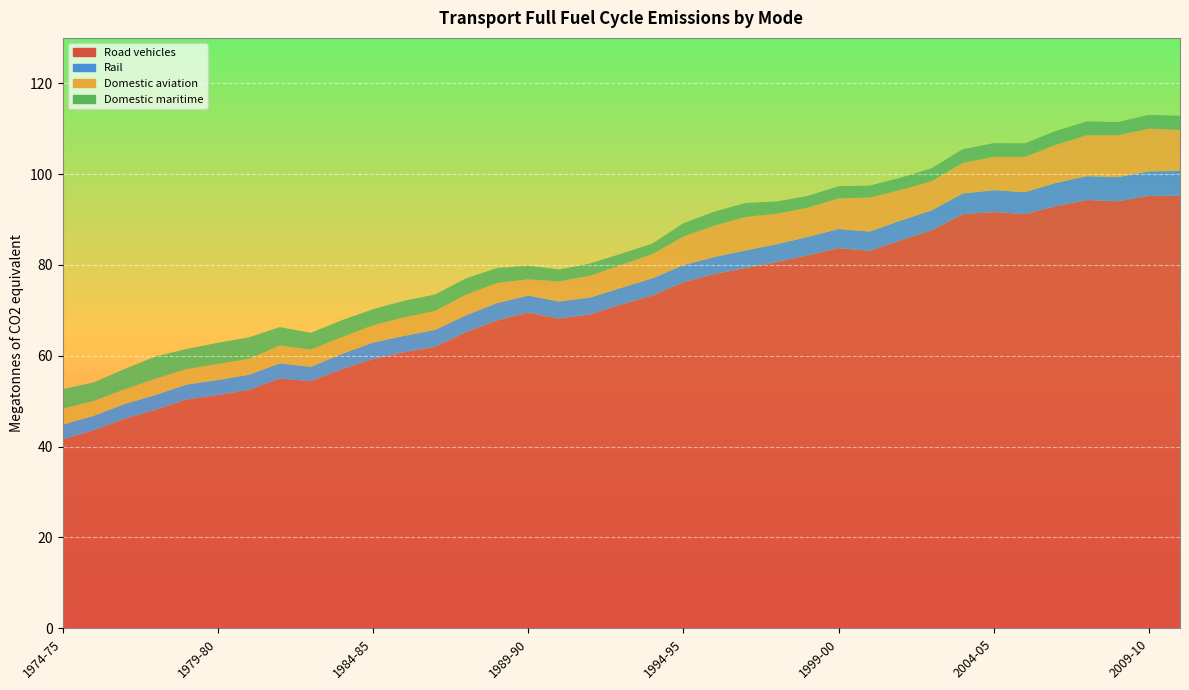

Reading right to left, what are all the values shown in this chart?

Road vehicles: 95.2	95.2	94.0	94.3	93.0	91.2	91.6	91.2	87.6	85.4	83.1	83.7	82.1	80.7	79.3	78.0	76.2	73.3	71.3	69.1	68.2	69.5	67.8	65.2	62.0	60.8	59.3	57.0	54.4	55.0	52.5	51.3	50.4	48.1	46.1	43.6	41.6
Rail: 5.5	5.4	5.3	5.3	5.1	4.8	4.8	4.6	4.4	4.3	4.2	4.2	4.0	3.9	3.9	3.7	3.8	3.8	3.7	3.7	3.8	3.8	3.8	3.7	3.7	3.6	3.6	3.4	3.2	3.3	3.3	3.3	3.3	3.3	3.2	3.2	3.2
Domestic aviation: 9.0	9.4	9.2	9.0	8.4	7.8	7.3	6.7	6.4	6.7	7.5	6.7	6.4	6.7	7.4	6.9	6.3	5.3	5.0	4.8	4.4	3.6	4.4	4.5	4.2	4.1	3.8	3.7	3.8	3.9	3.5	3.5	3.4	3.6	3.3	3.3	3.6
Domestic maritime: 3.1	3.0	2.9	3.1	3.1	3.0	3.0	3.0	2.9	2.7	2.6	2.7	2.6	2.7	3.1	3.1	2.9	2.3	2.5	2.7	2.6	3.0	3.3	3.6	3.6	3.7	3.6	3.7	3.7	4.1	4.7	4.7	4.4	4.9	4.5	4.1	4.3